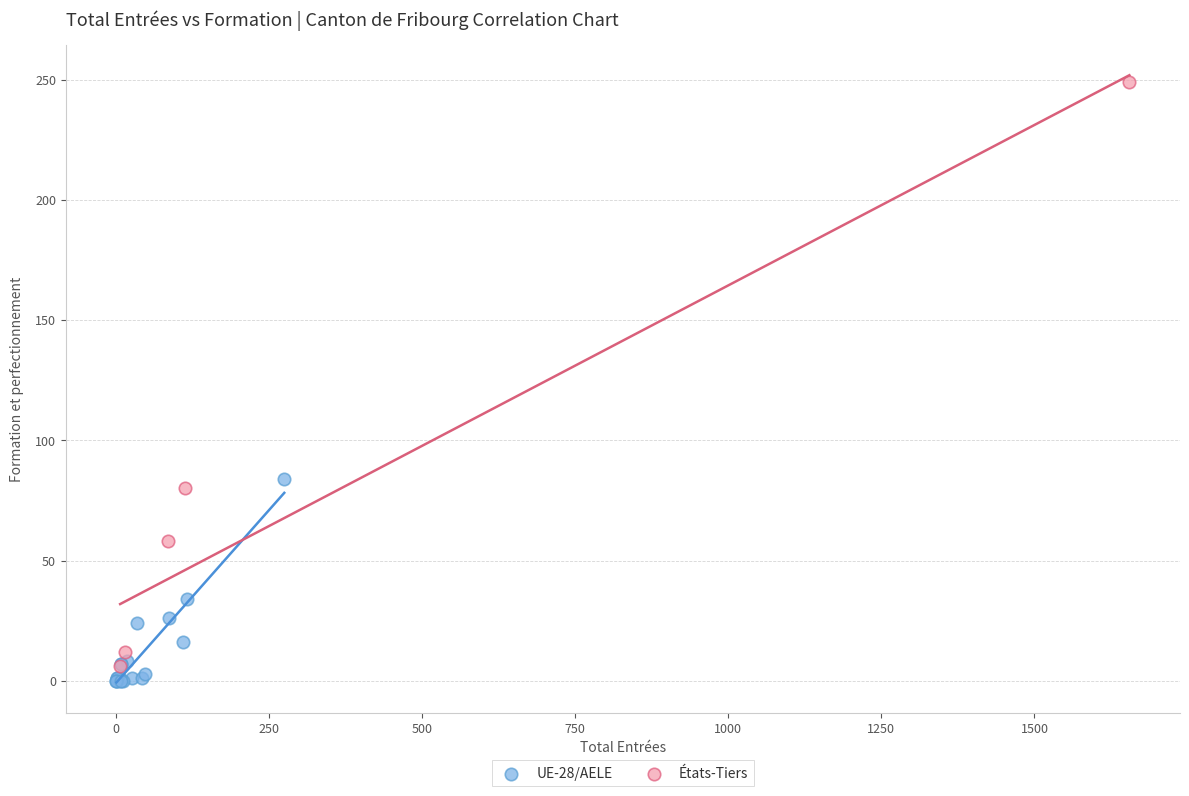

Which series contains the highest Y value?

États-Tiers